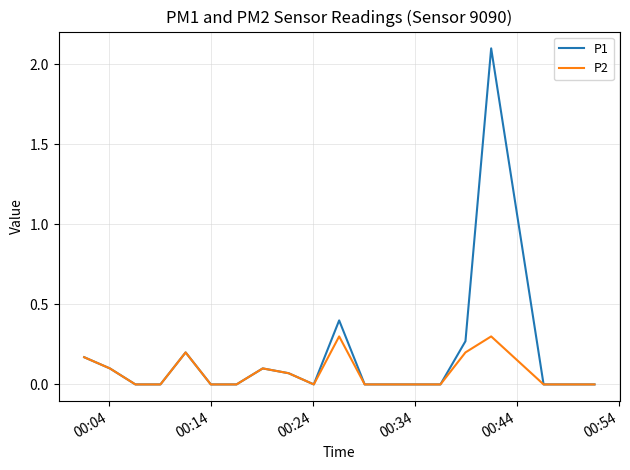

Which series has the largest total across all categories?

P1